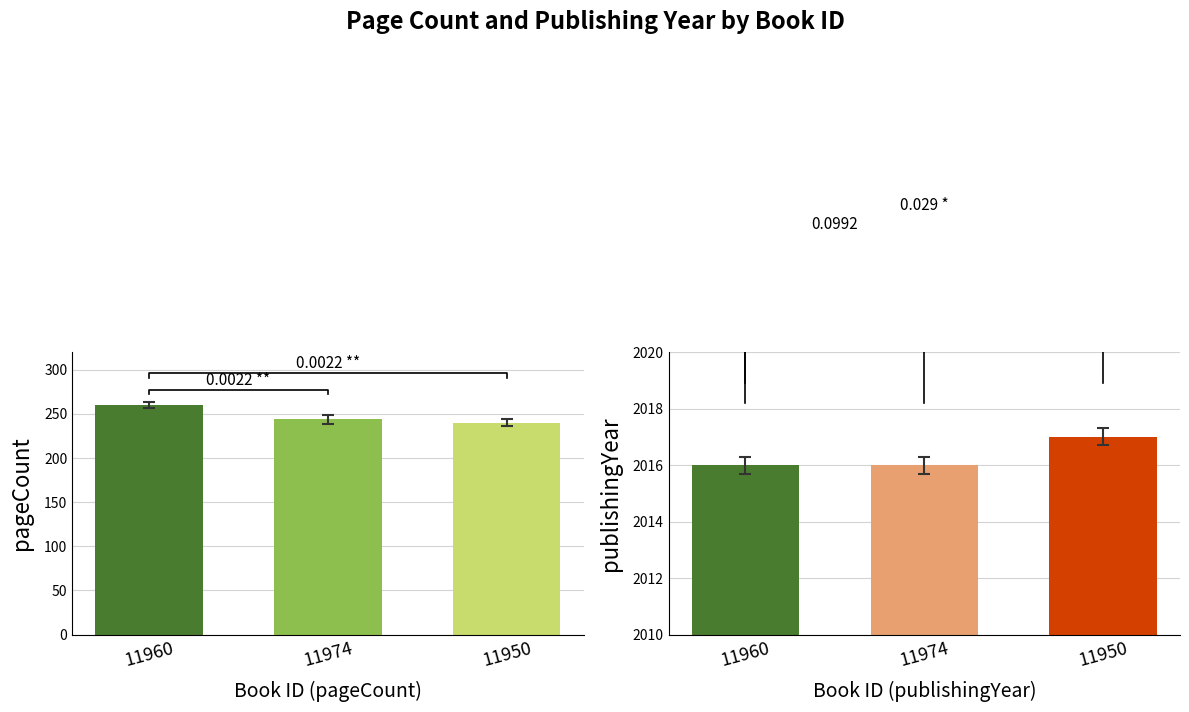

What is the total value across all series at 11960?

2276